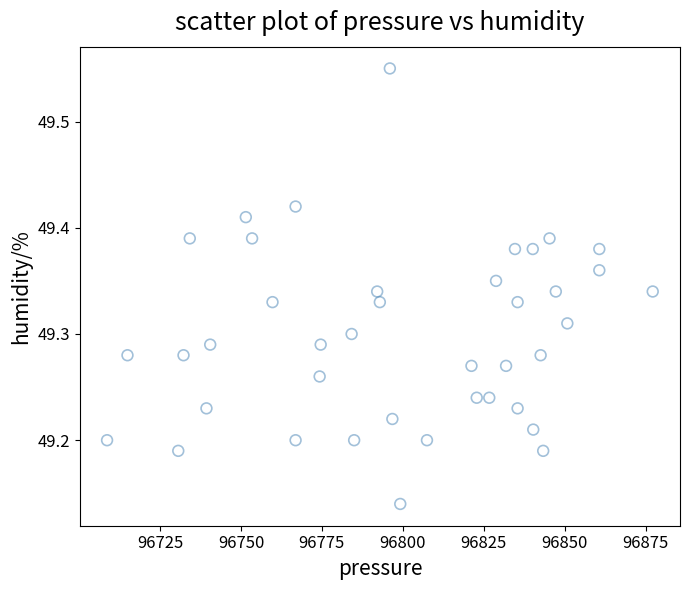

What is the range of Y values (max minus min)?

0.4